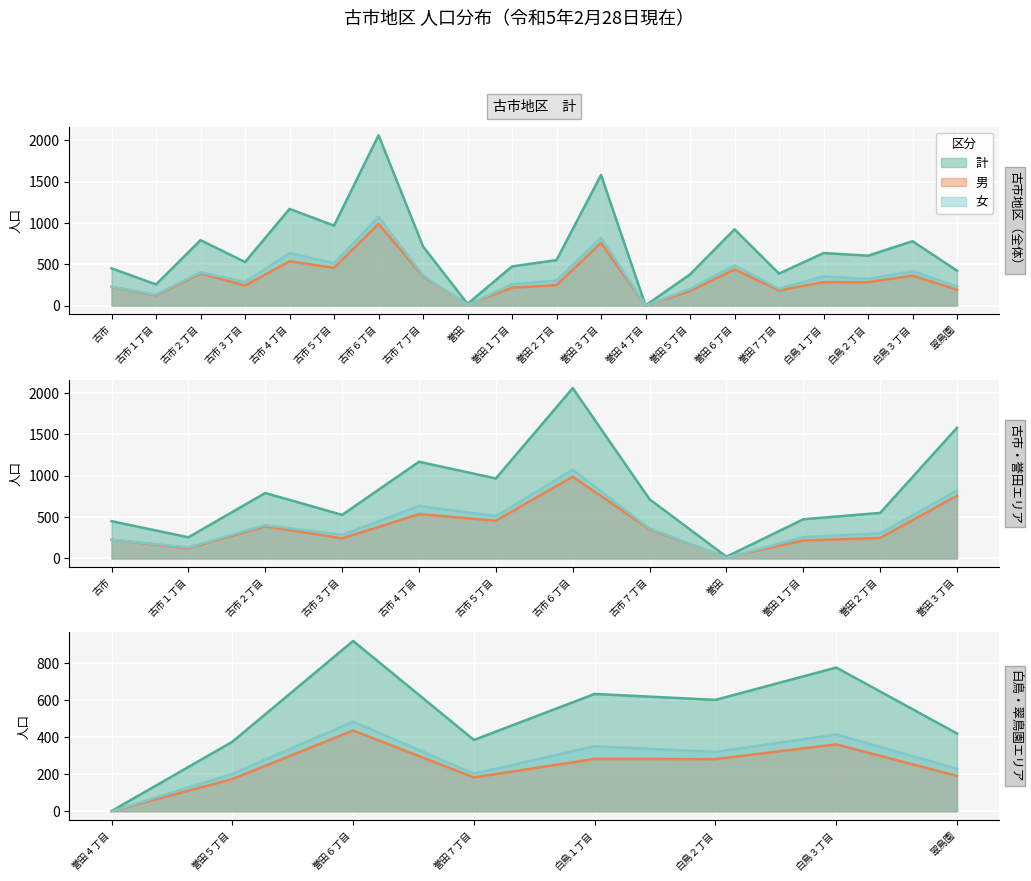

What is the highest value of the 女 series?

1072